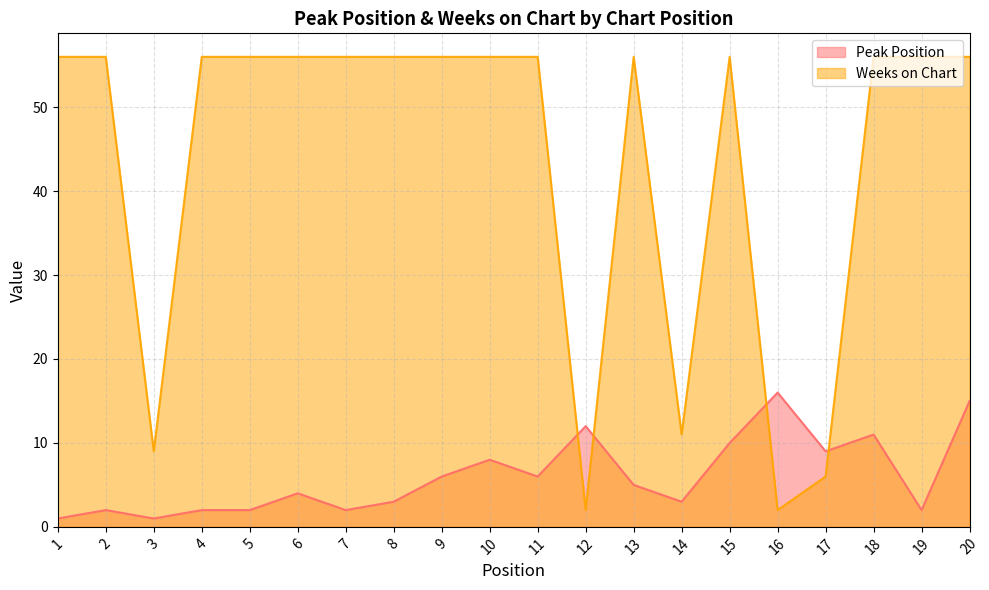

What is the maximum value for Weeks on Chart?

56